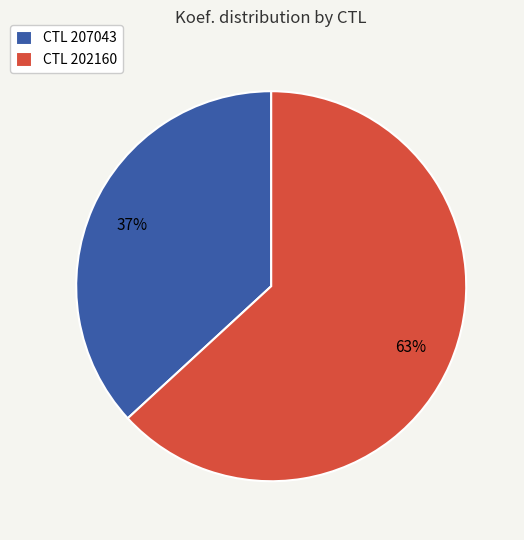

What percentage is the CTL 207043 slice, to the nearest percent?

37%